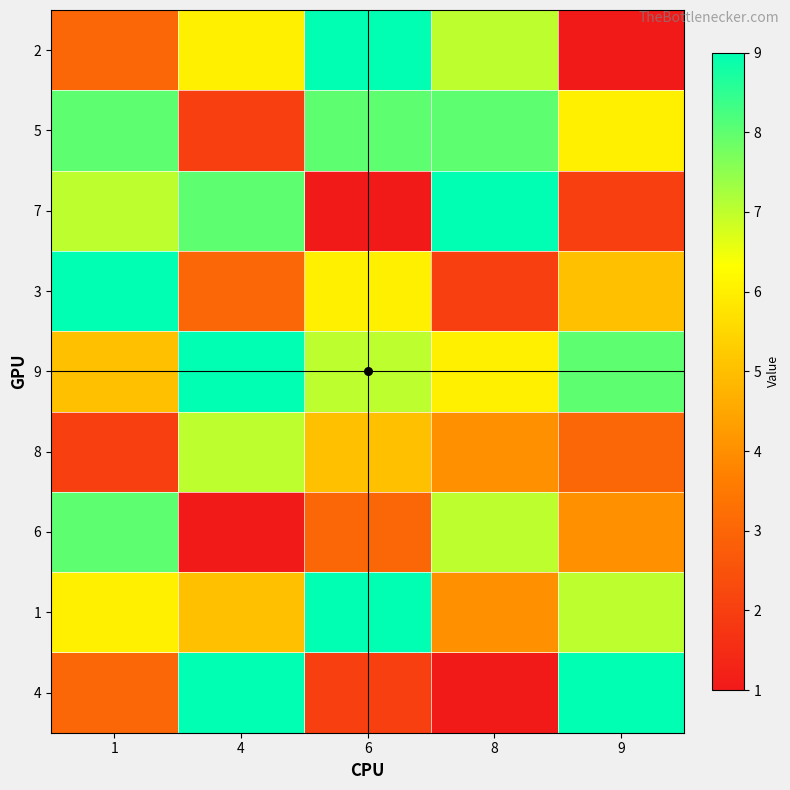

What is the spread (max minus min) of values at 4?

8